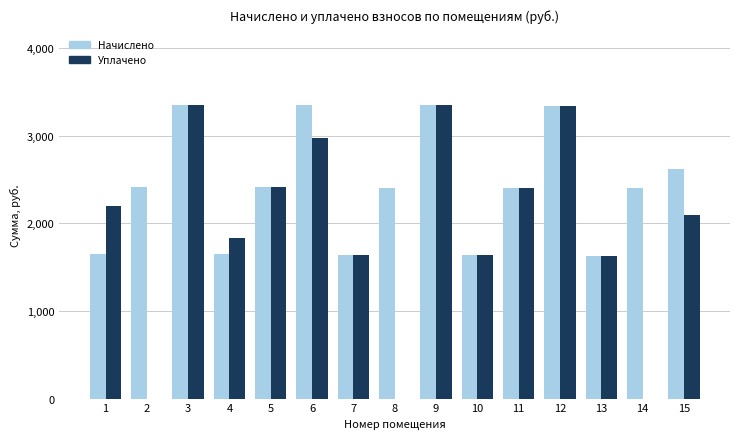

What are all the series names shown in the legend?

Начислено, Уплачено